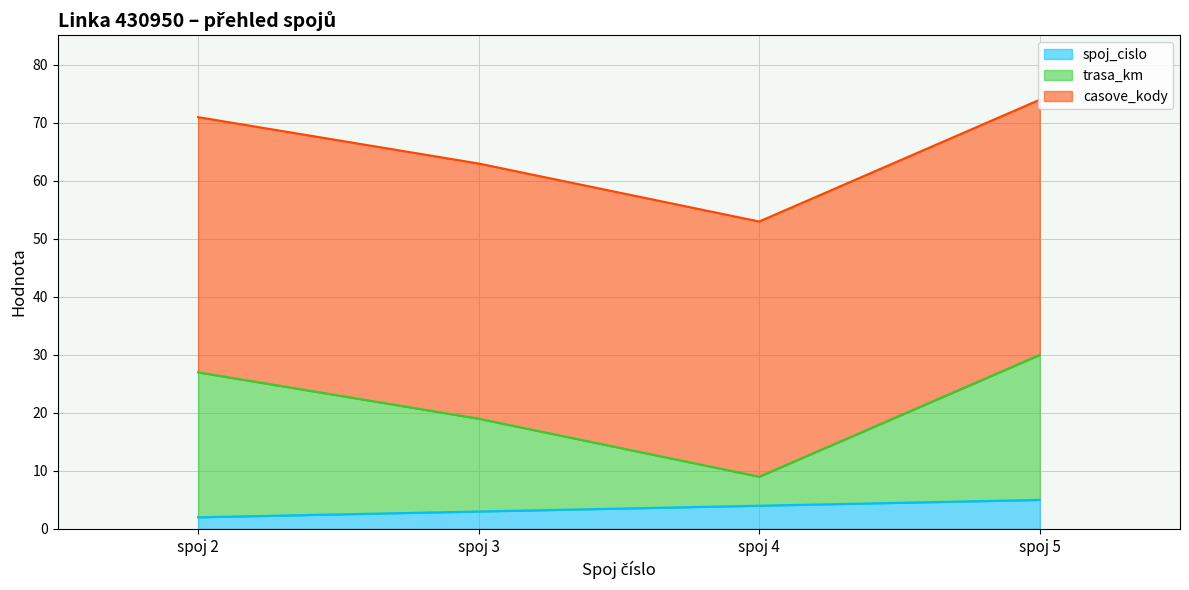

True or false: trasa_km and spoj_cislo cross at least once.

False